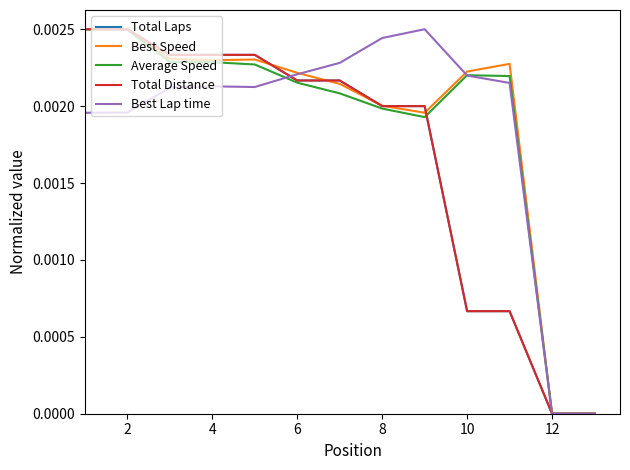

Does the chart have visible grid lines?

No